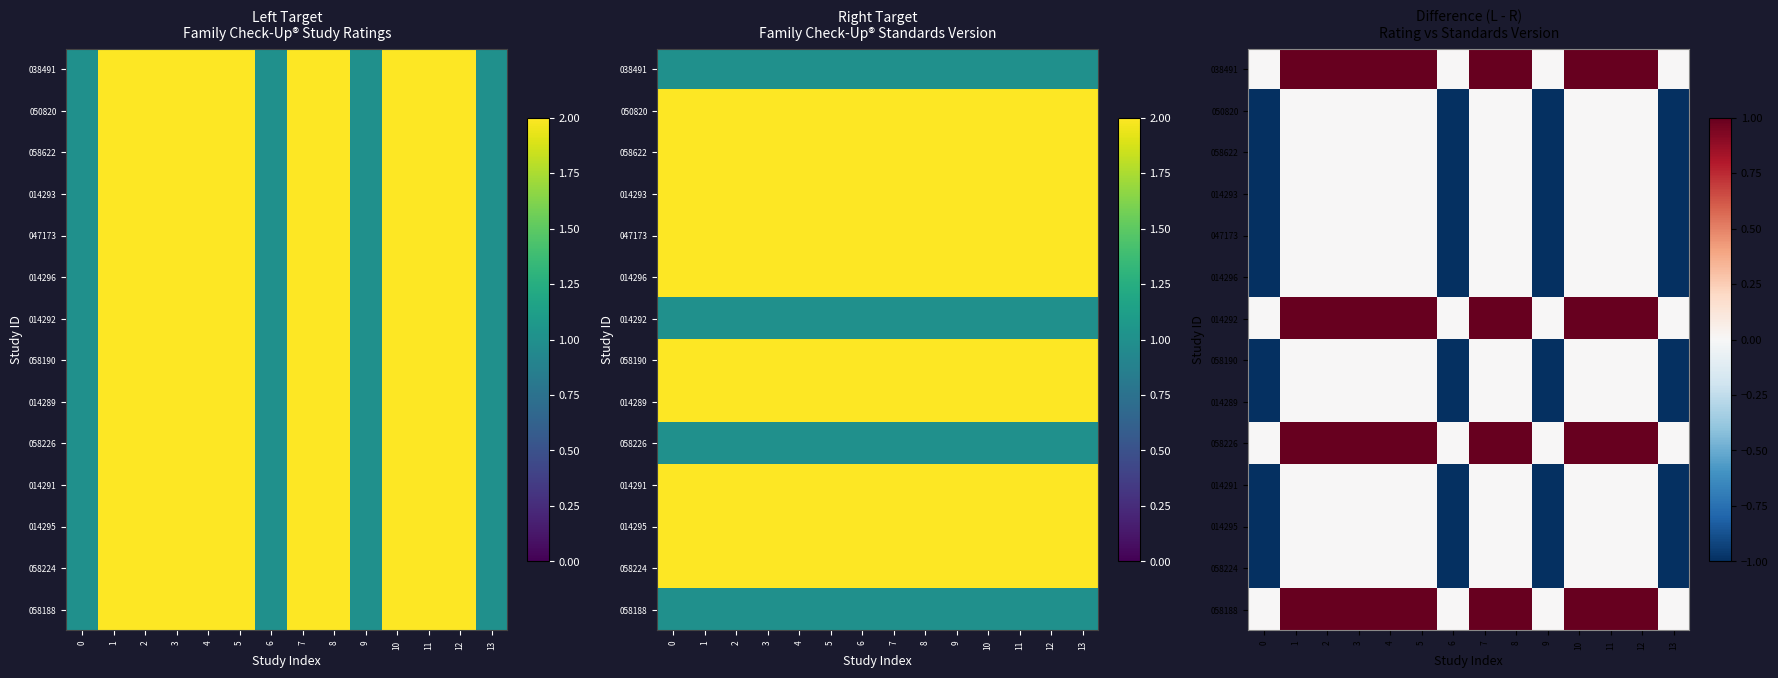

Rank the series by their maximum value, from lowest to highest.

050820, 058622, 014293, 047173, 014296, 058190, 014289, 014291, 014295, 058224, 038491, 014292, 058226, 058188